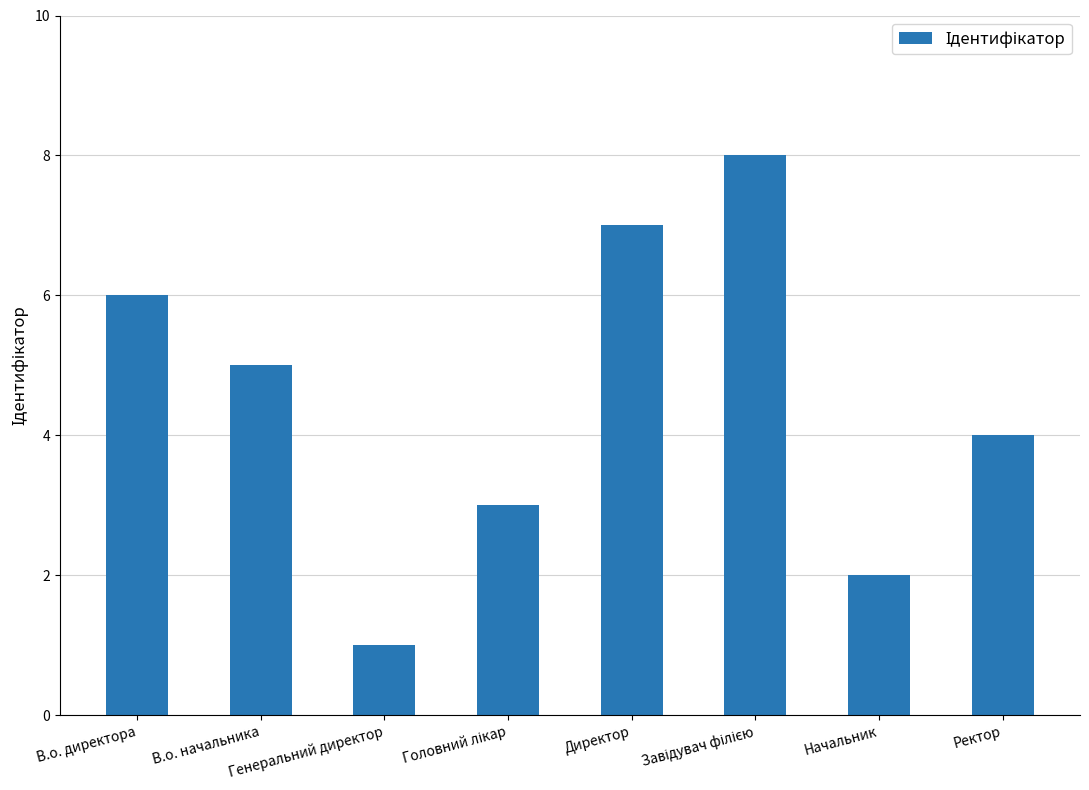

What is the sum of all values?

36